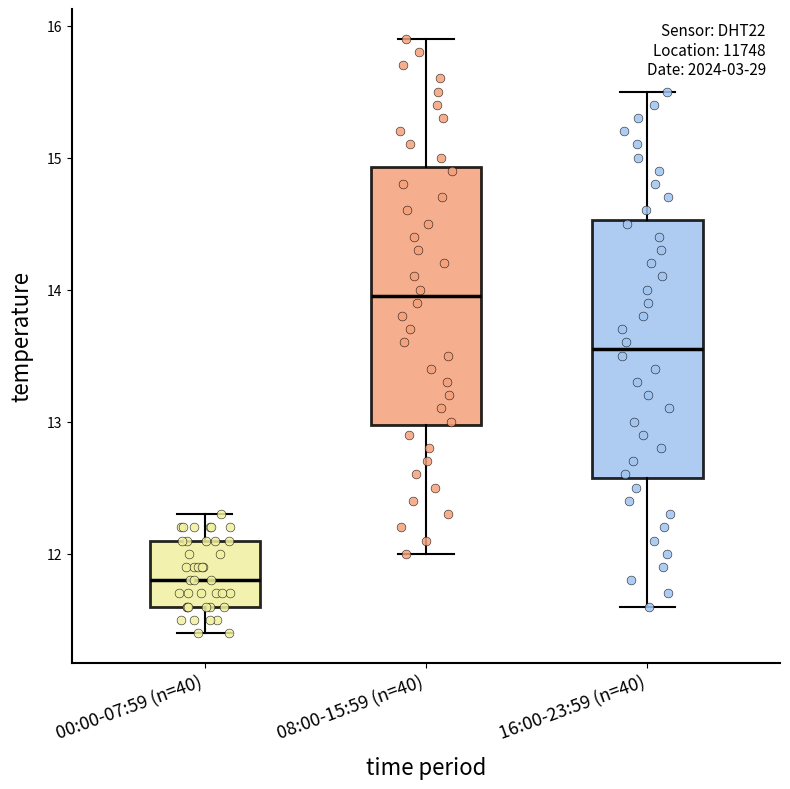

Where does the lower whisker of the box for 00:00-07:59 (n=40) end on the y-axis? The values are not printed on the chart, so give them approximately, as read against the axis.

11.4